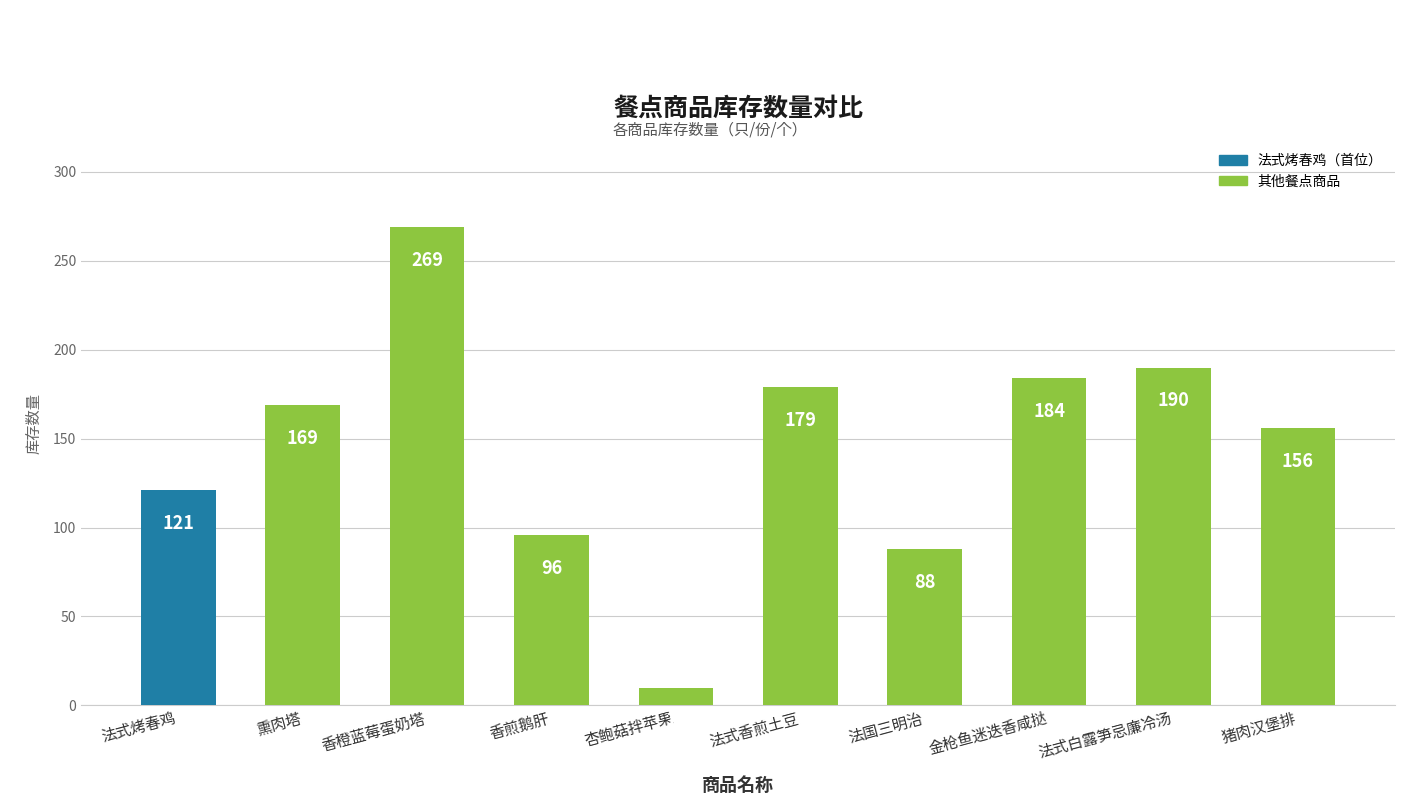

Reading left to right, list all the values displayed in this chart.

121	169	269	96	10	179	88	184	190	156